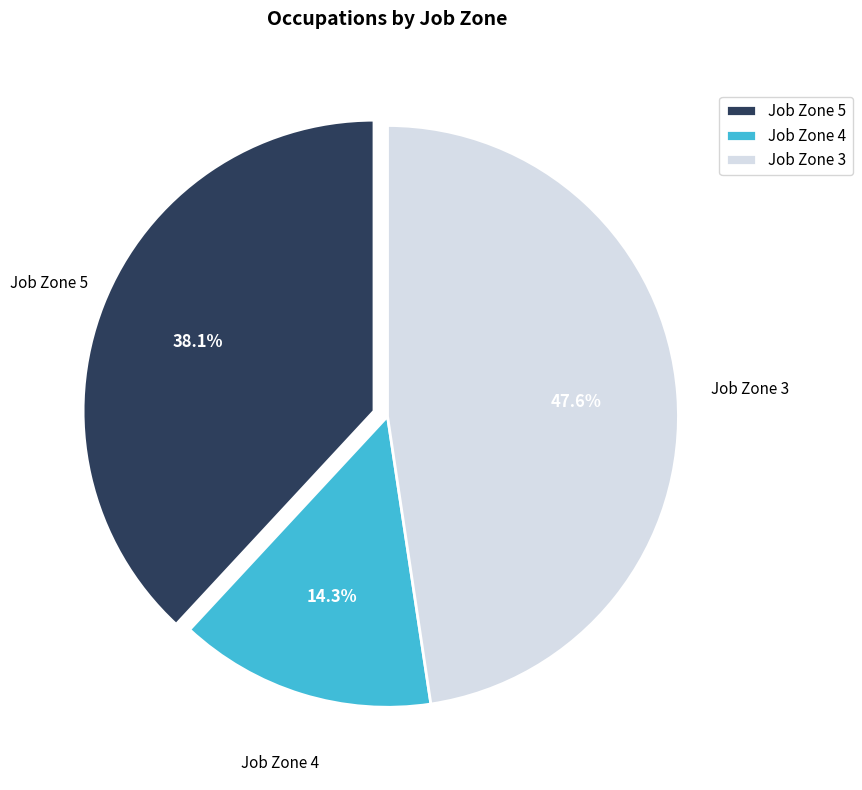

Rank the categories by value from lowest to highest.

Job Zone 4, Job Zone 5, Job Zone 3